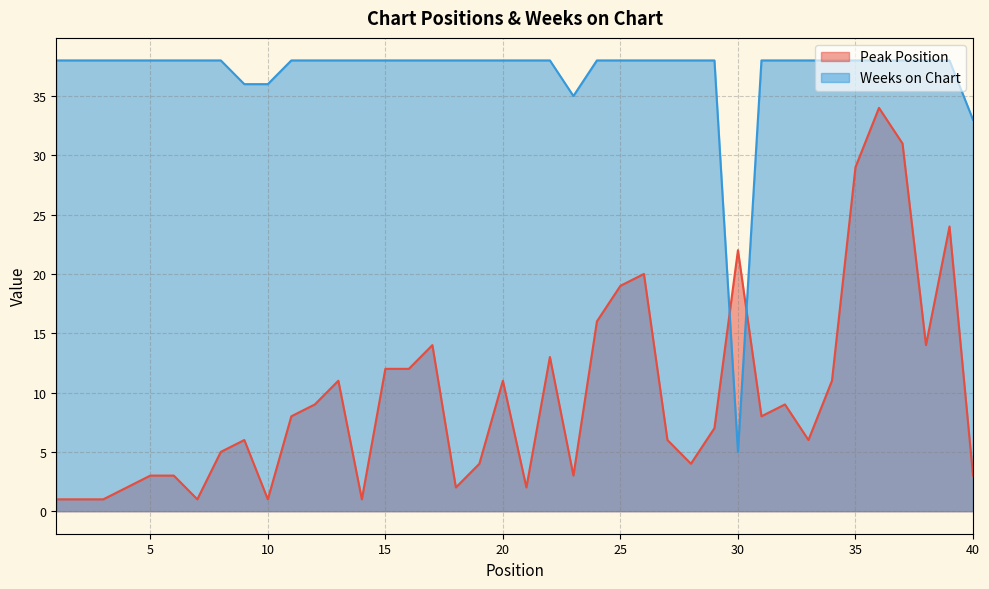

How many intersections are there between Peak Position and Weeks on Chart?

2